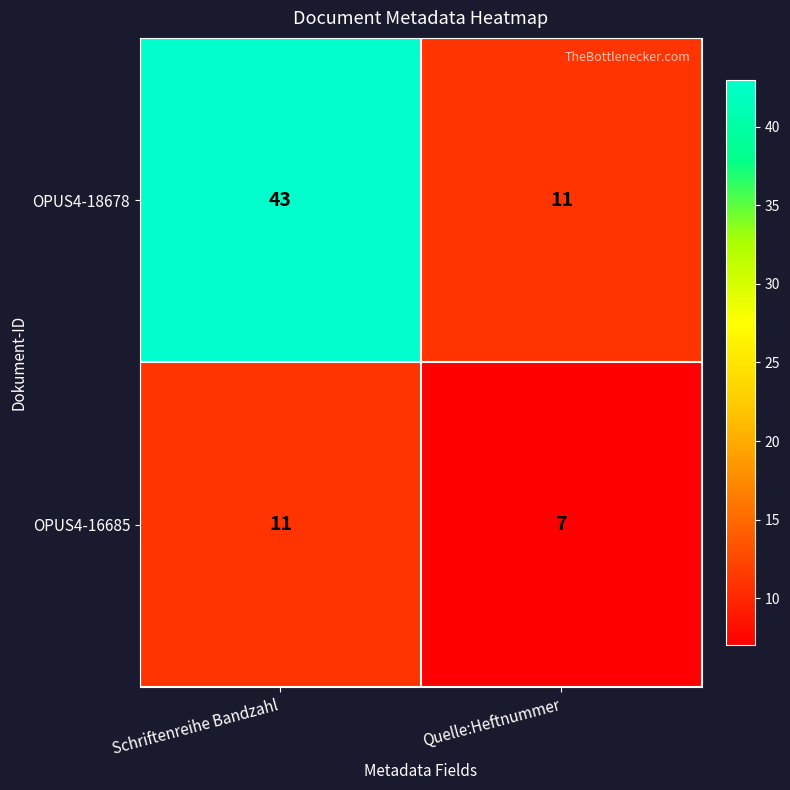

List the series in order of their overall mean, highest first.

OPUS4-18678, OPUS4-16685